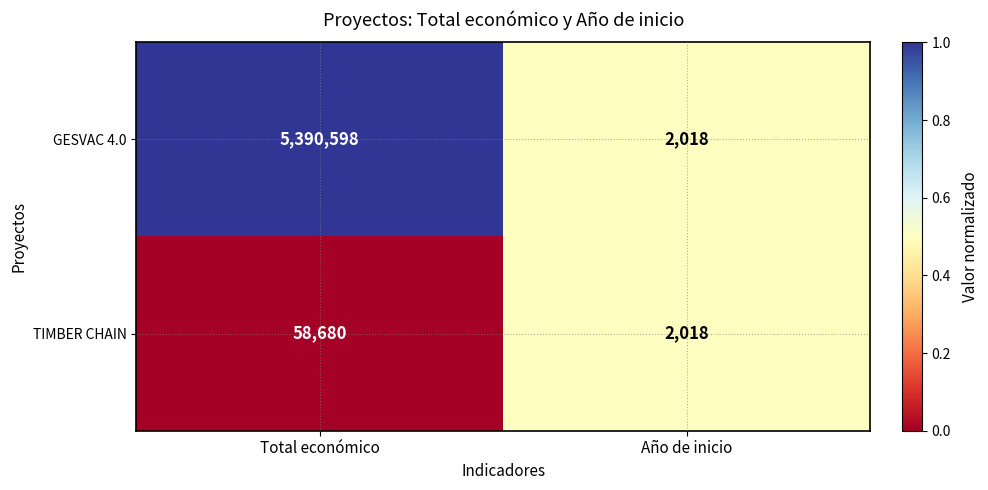

The GESVAC 4.0 series shows 2708 at Año de inicio. True or false?

False